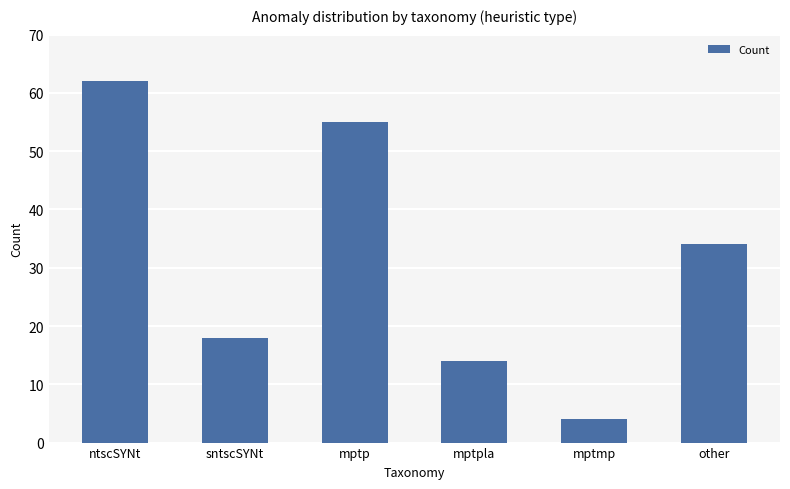

Reading left to right, transcribe all the data shown in this chart.

ntscSYNt=62	sntscSYNt=18	mptp=55	mptpla=14	mptmp=4	other=34